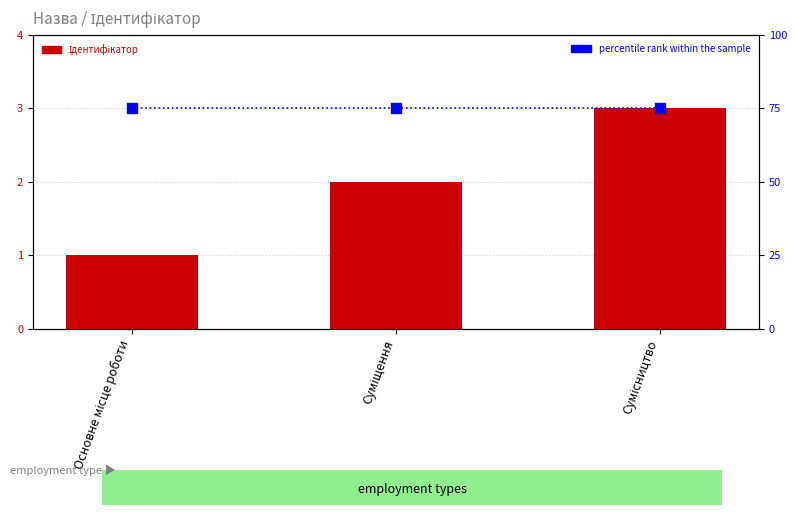

List the series in order of their peak value, highest first.

percentile rank within the sample, Ідентифікатор